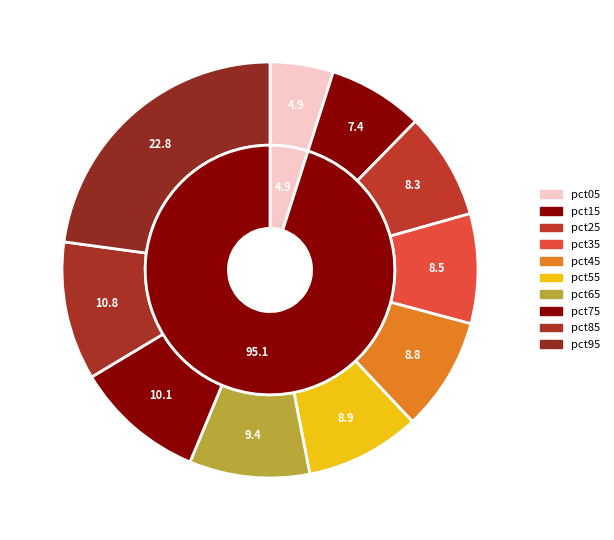

Is the sum of pct25 and pct45 greater than half?

No